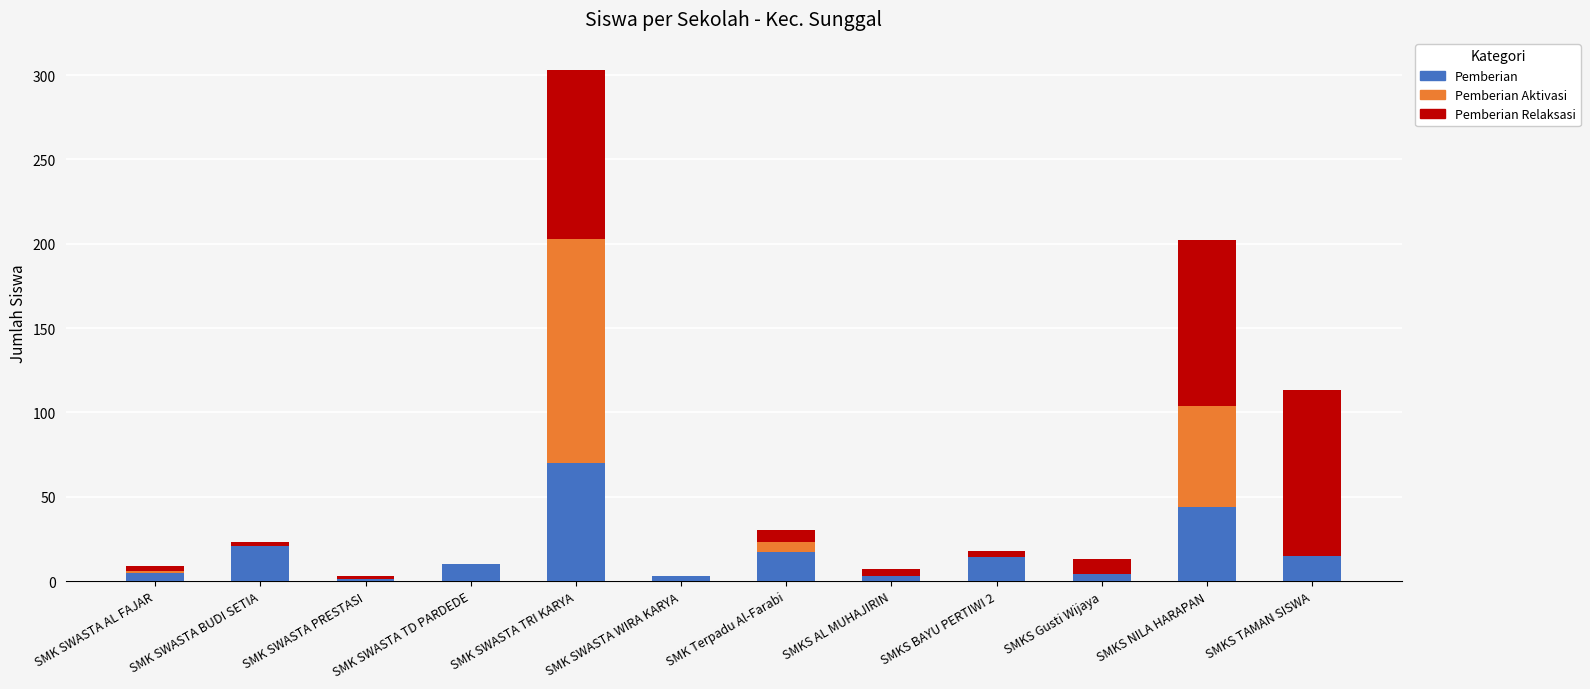

At which category is the sum across all series the highest?

SMK SWASTA TRI KARYA